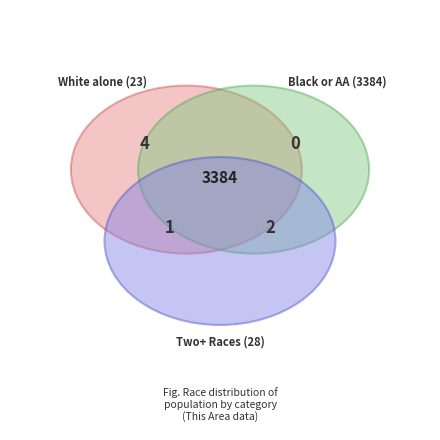

Does Black or African American alone represent more than half of the total?

Yes